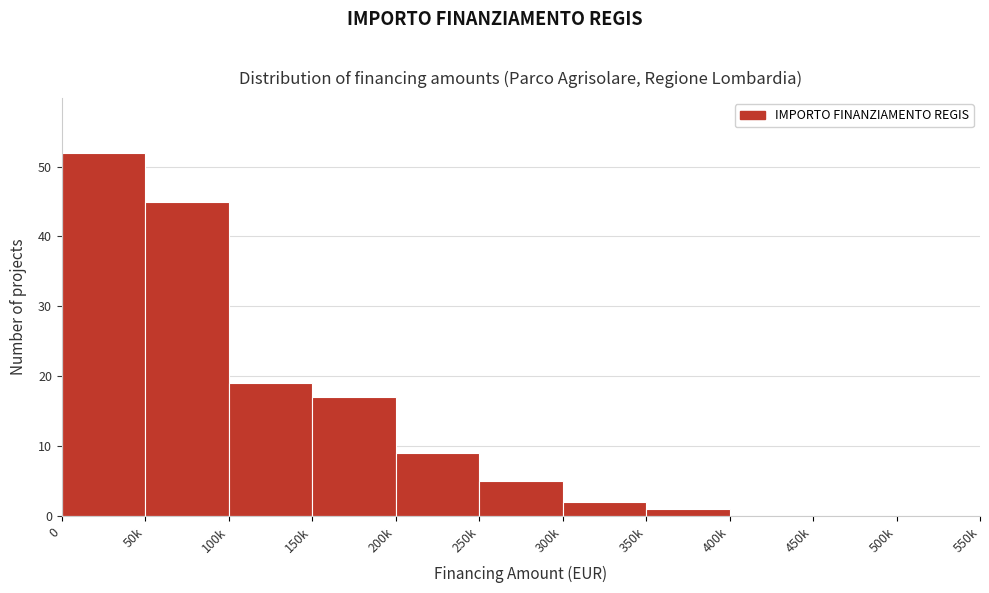

Reading left to right, what are all the values shown in this chart?

0=52	50k=45	100k=19	150k=17	200k=9	250k=5	300k=2	350k=1	400k=0	450k=0	500k=0